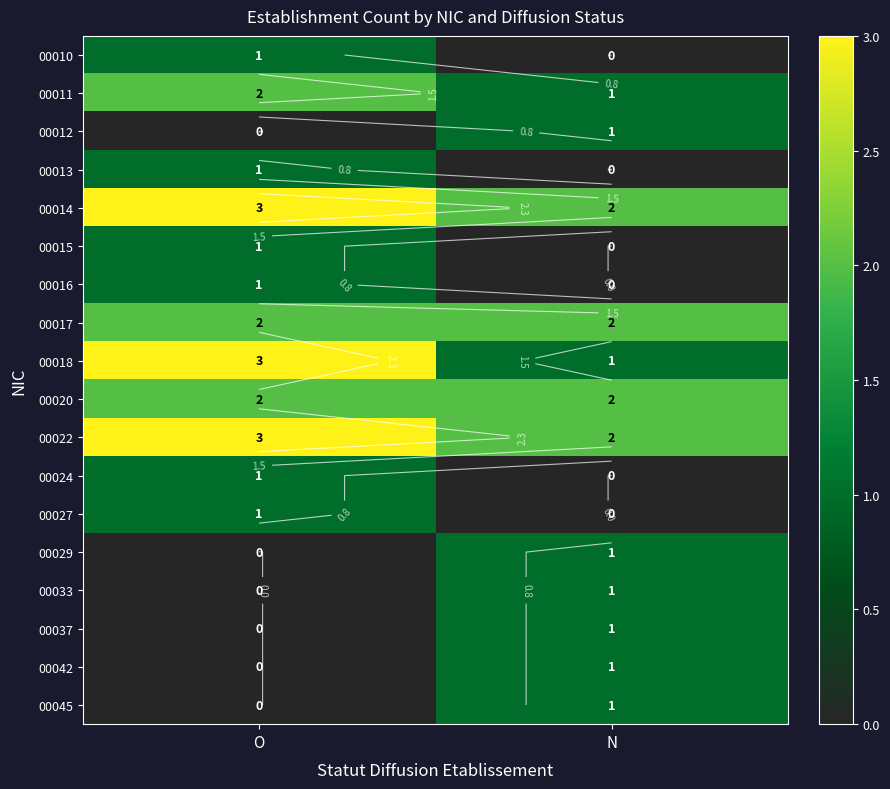

Between O and N, which is larger?

O